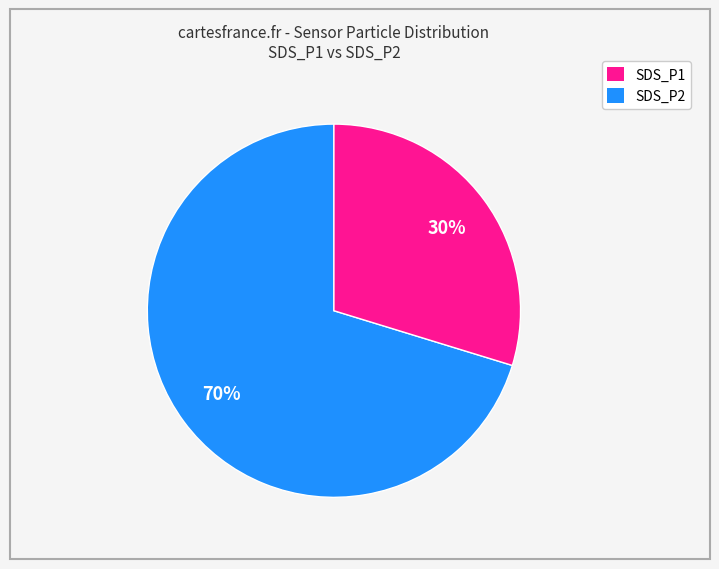

Is it true that SDS_P1 is 70% of the pie?

True